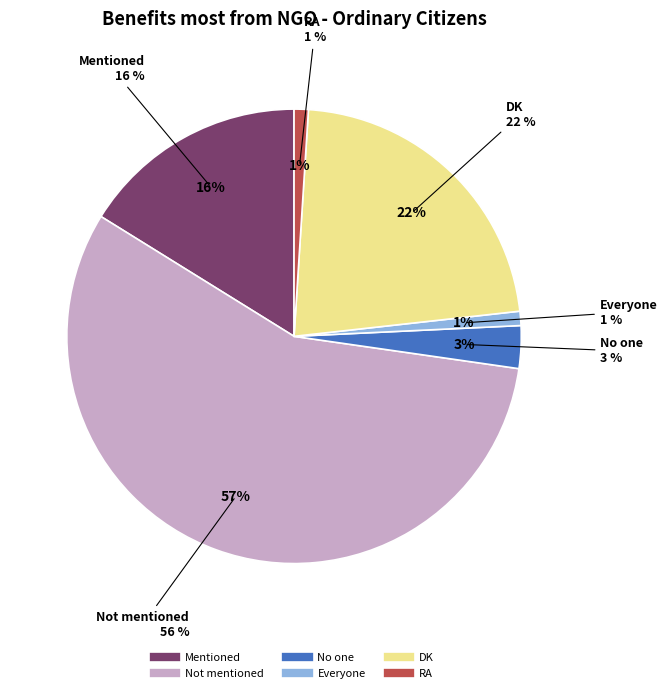

Between Everyone and Not mentioned, which is larger?

Not mentioned